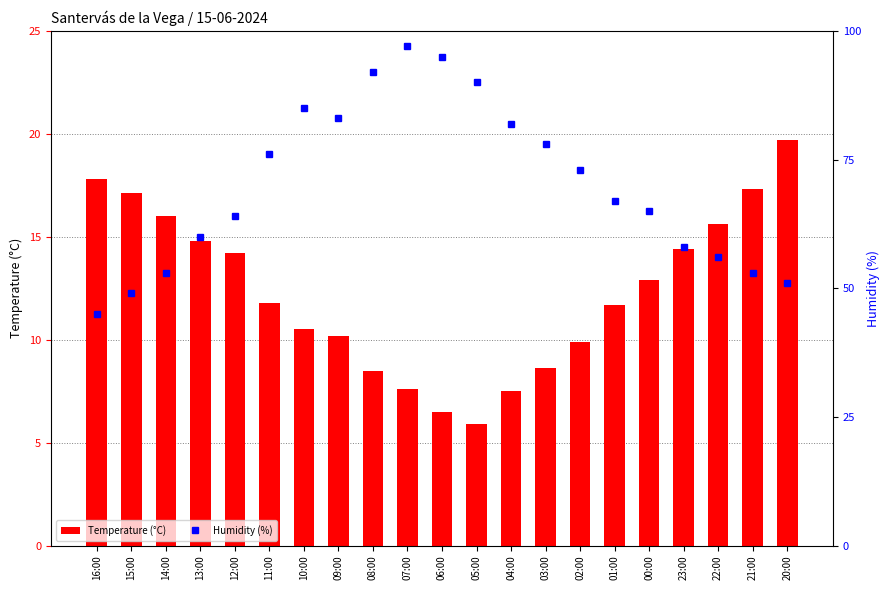

Is it true that Humidity (%) equals 67.0 at 01:00?

True